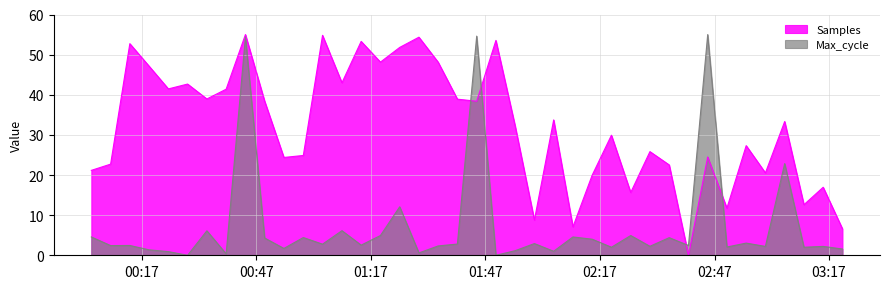

The value of Max_cycle at 2023/12/05 01:24:32 is 12.1. True or false?

True